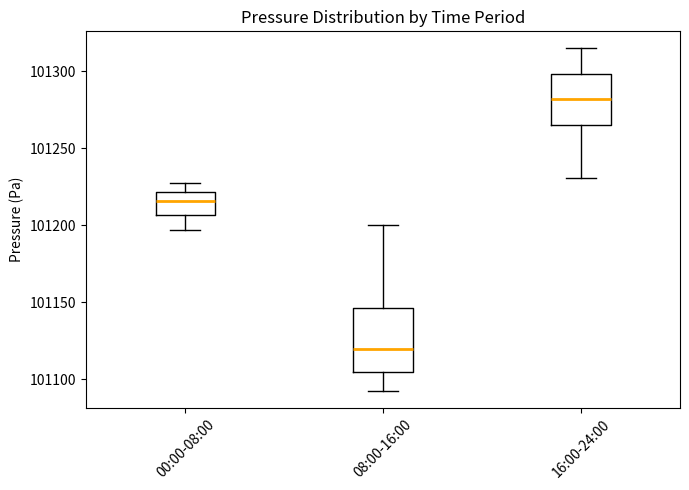

Where does the median line of the box for 08:00-16:00 sit on the y-axis? The values are not printed on the chart, so give them approximately, as read against the axis.

101120